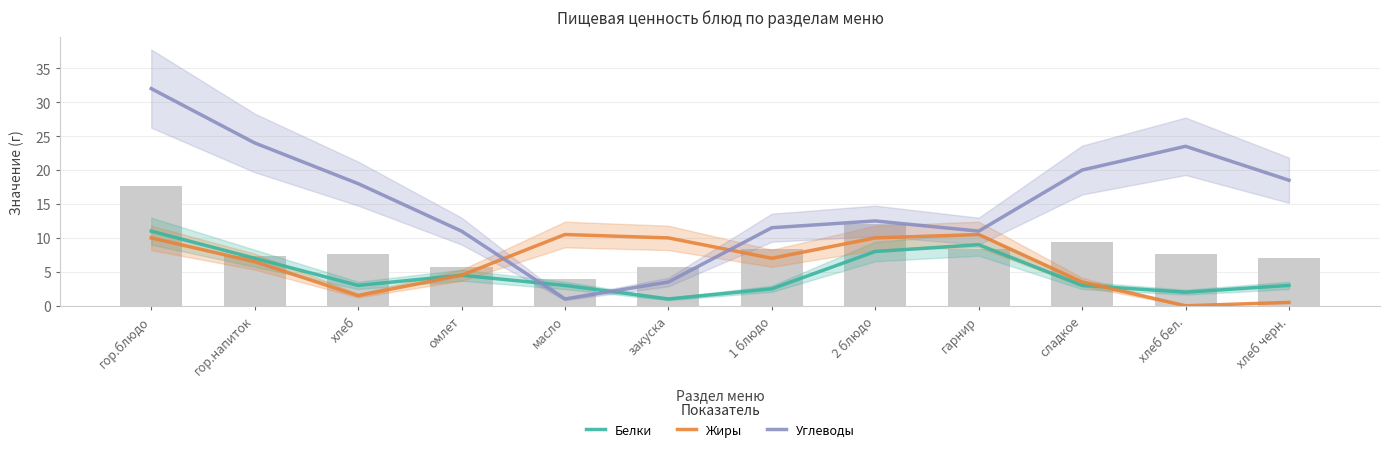

List the labels in order of Углеводы value, largest first.

гор.блюдо, гор.напиток, хлеб бел., сладкое, хлеб черн., хлеб, 2 блюдо, 1 блюдо, омлет, гарнир, закуска, масло